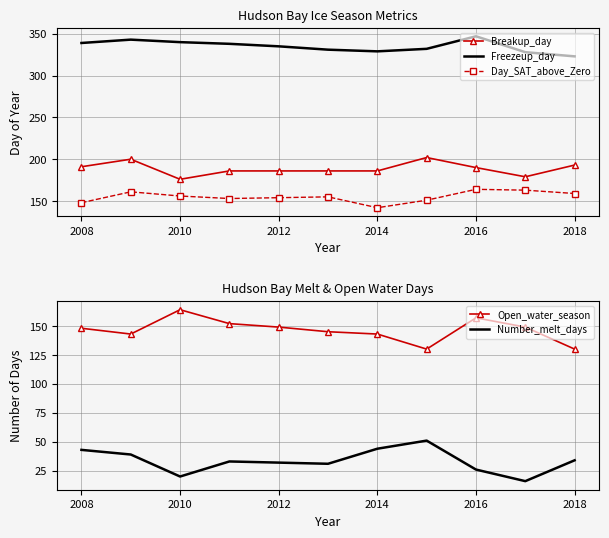

Reading right to left, extract all data points from this chart.

Breakup_day: 193	179	190	202	186	186	186	186	176	200	191
Freezeup_day: 323	328	347	332	329	331	335	338	340	343	339
Day_SAT_above_Zero: 159	163	164	151	142	155	154	153	156	161	148
Open_water_season: 130	149	157	130	143	145	149	152	164	143	148
Number_melt_days: 34	16	26	51	44	31	32	33	20	39	43